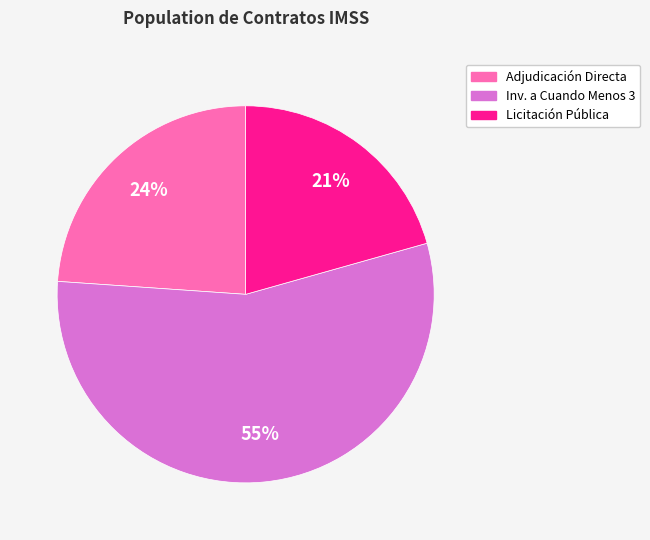

To the nearest percent, what is the average slice percentage?

33%